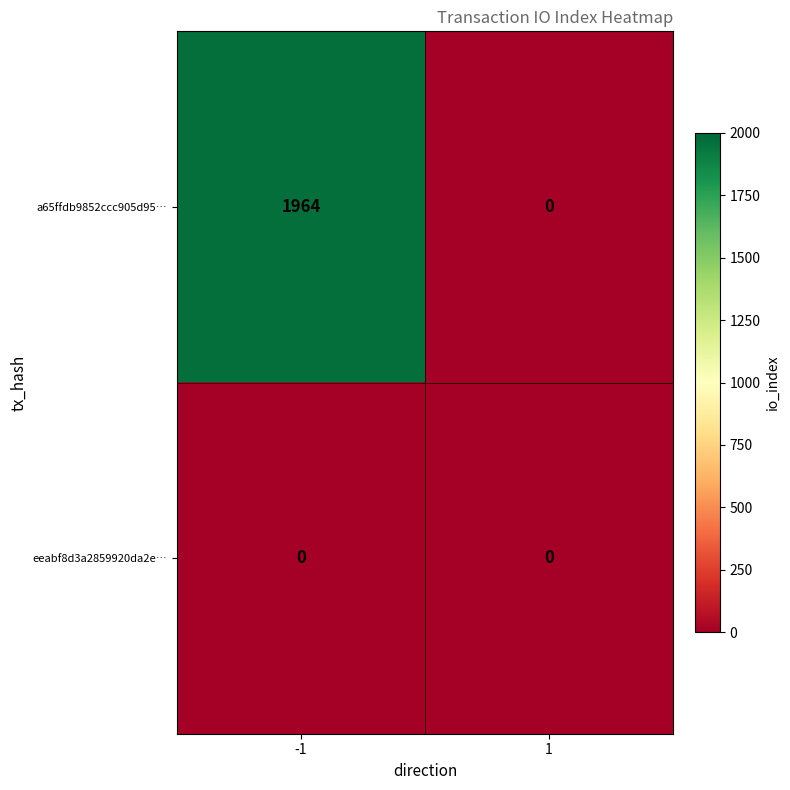

True or false: eeabf8d3a2859920da2e… has a value of 0 at -1.

True